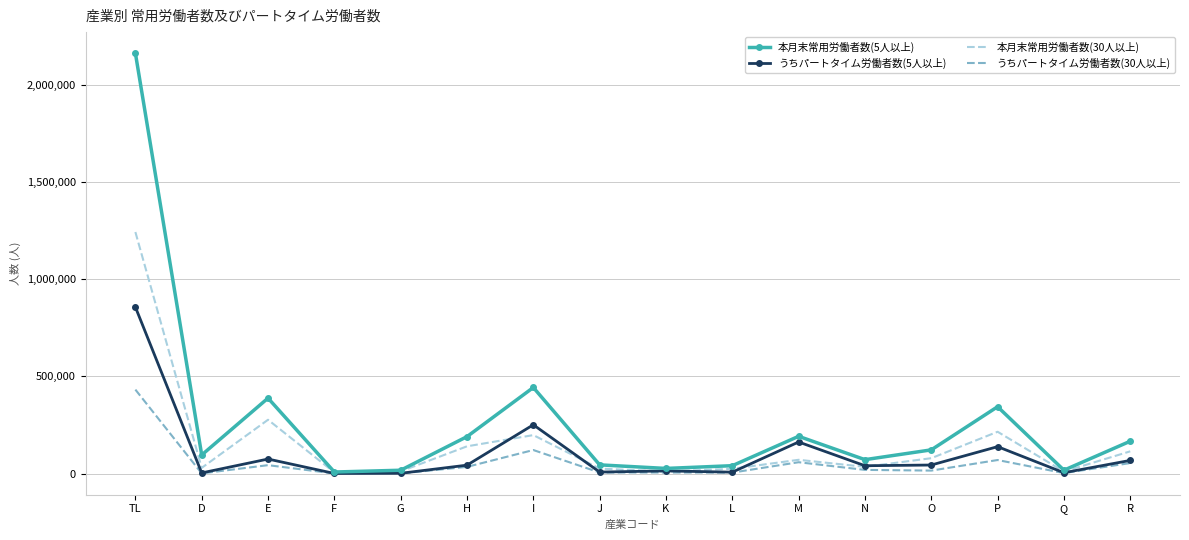

What is the highest value of the 本月末常用労働者数(5人以上) series?

2163915